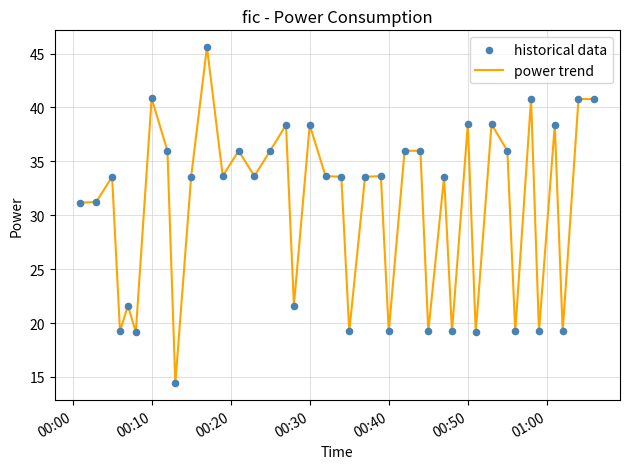

What is the greatest value displayed?

45.6